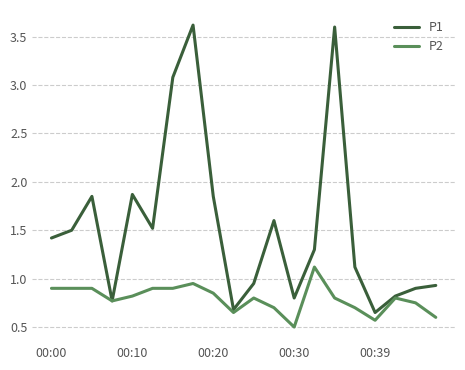

Which series has the largest range (max minus min)?

P1